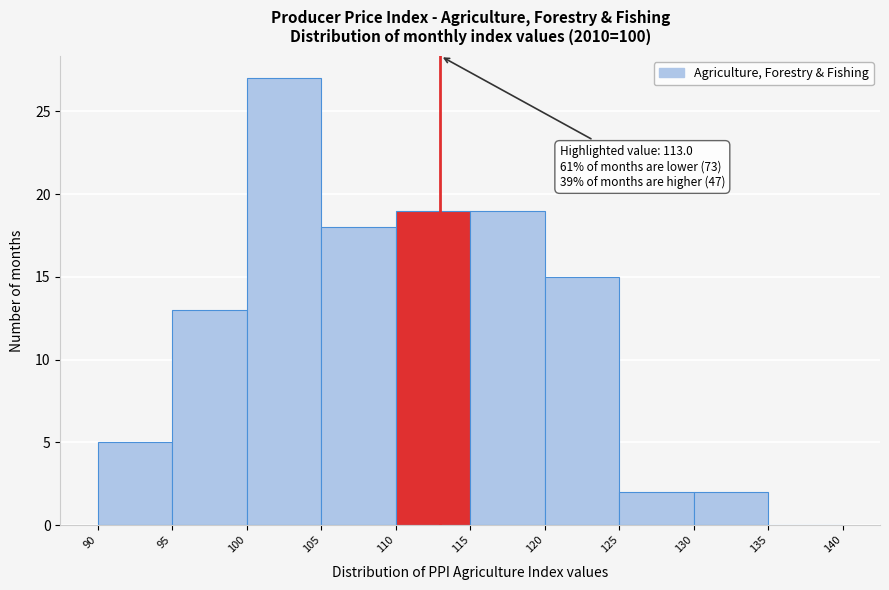

Over which range of the x-axis is the bar tallest?

100 to 105